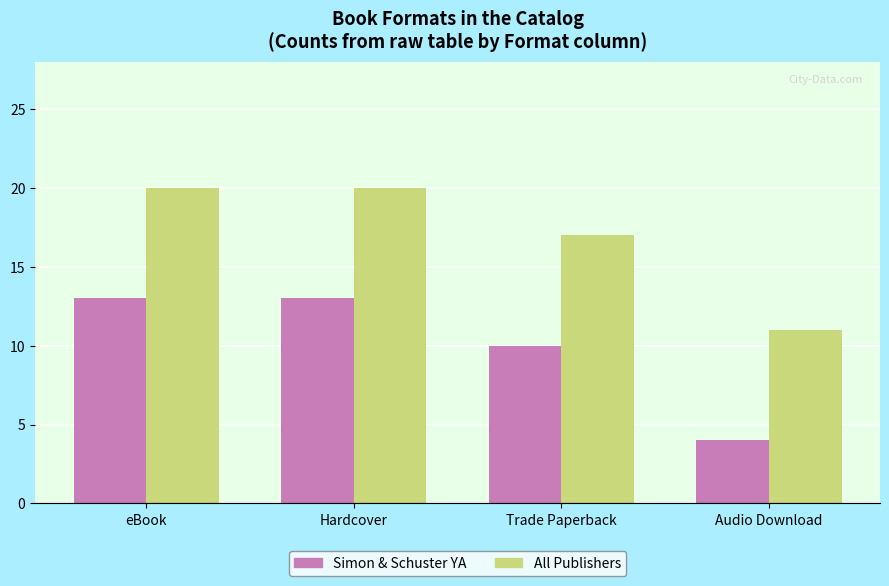

At how many categories does at least one series exceed 14?

3